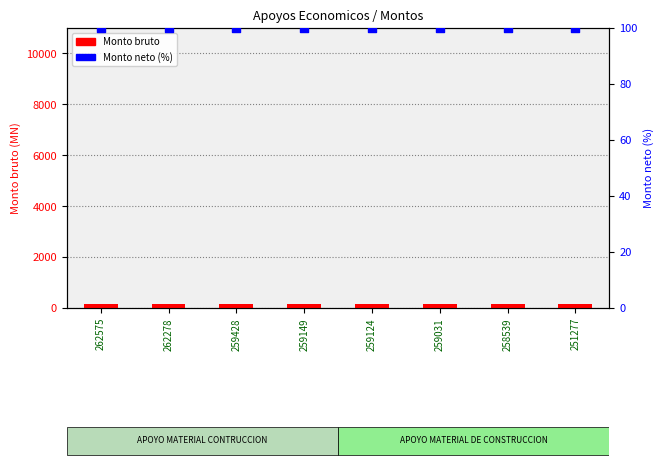

At which category is the sum across all series the highest?

262575